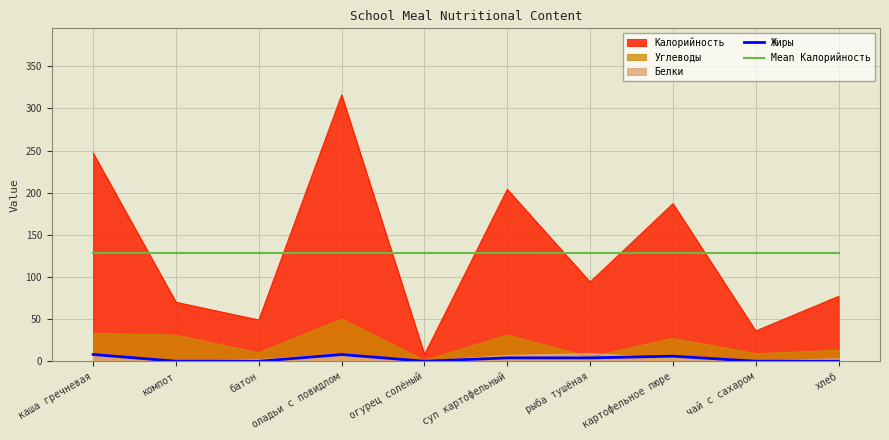

True or false: Жиры has a value of 7.1 at рыба тушёная.

False